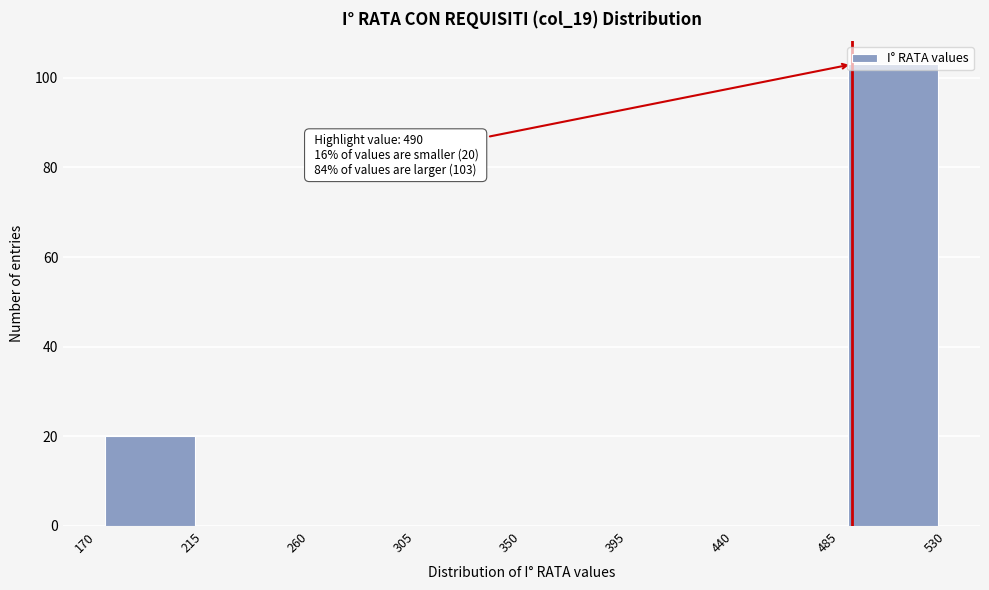

Which range on the x-axis has the tallest bar?

485 to 530